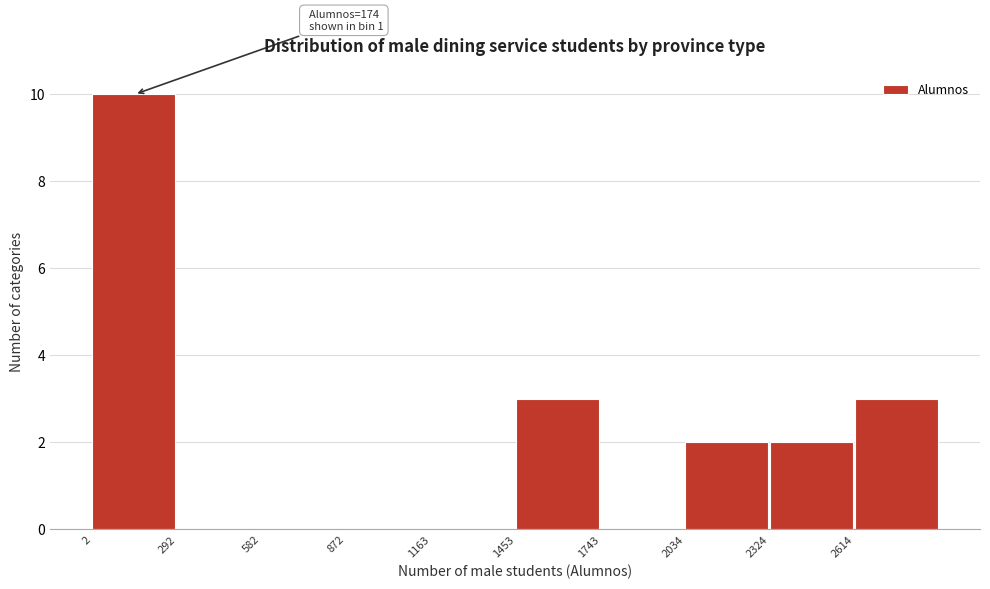

Over which range of the x-axis is the bar tallest?

0 to 300